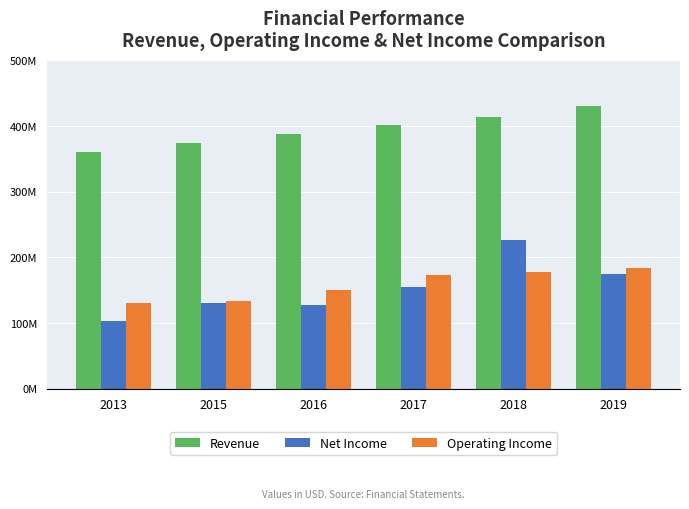

What is the difference between the highest and lowest values at 2013?

256693000